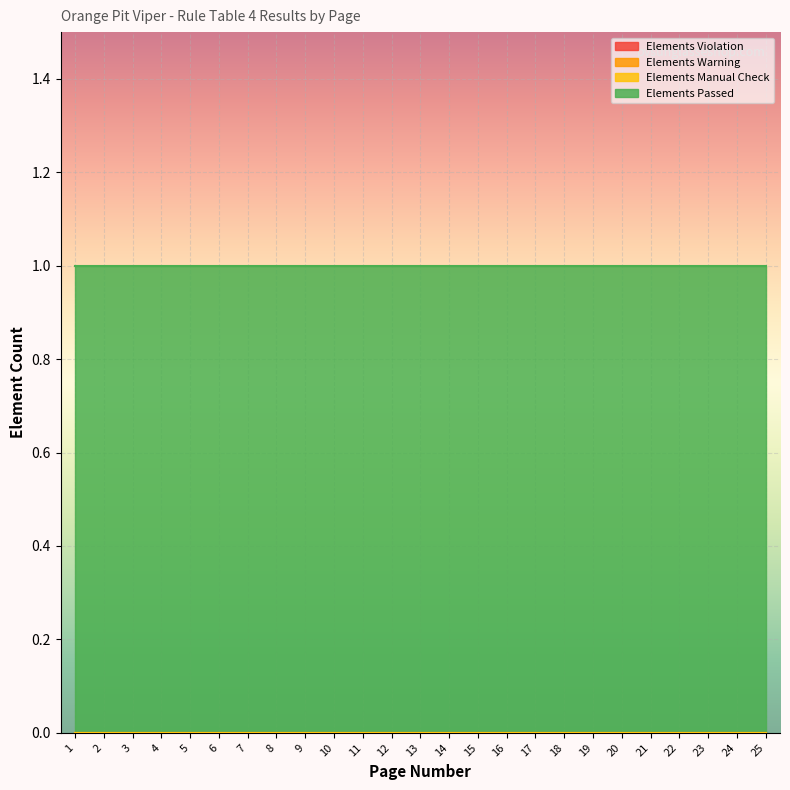

True or false: Elements Manual Check has a value of 0 at 7.

True